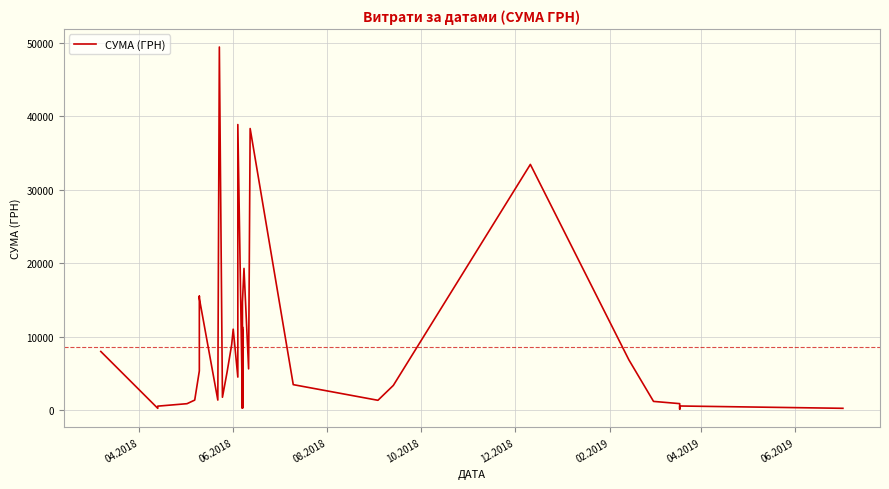

What is the value of the 31st point from the left?

3450.0